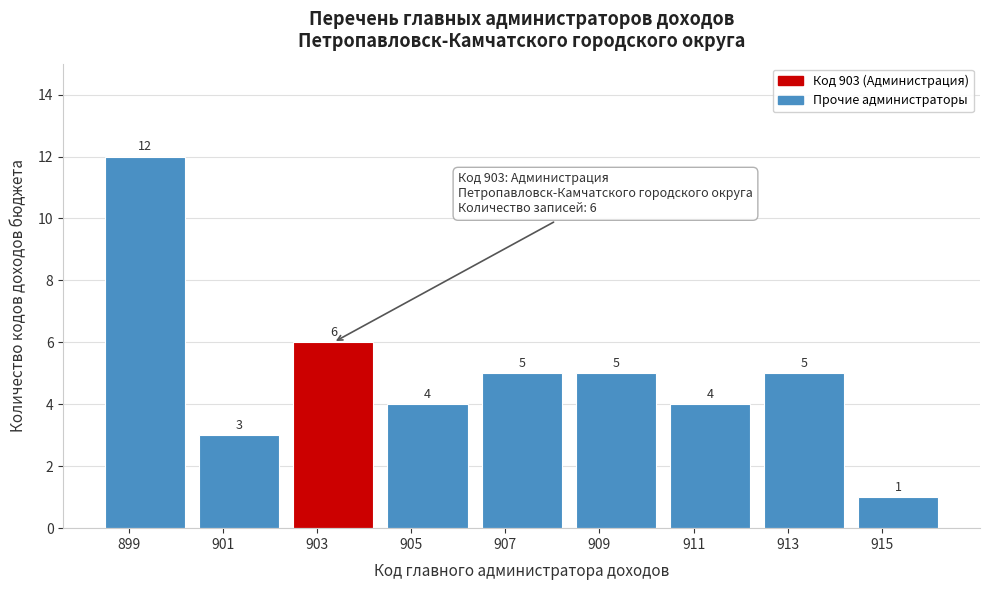

Reading left to right, transcribe all the data shown in this chart.

899=12	901=3	903=6	905=4	907=5	909=5	911=4	913=5	915=1